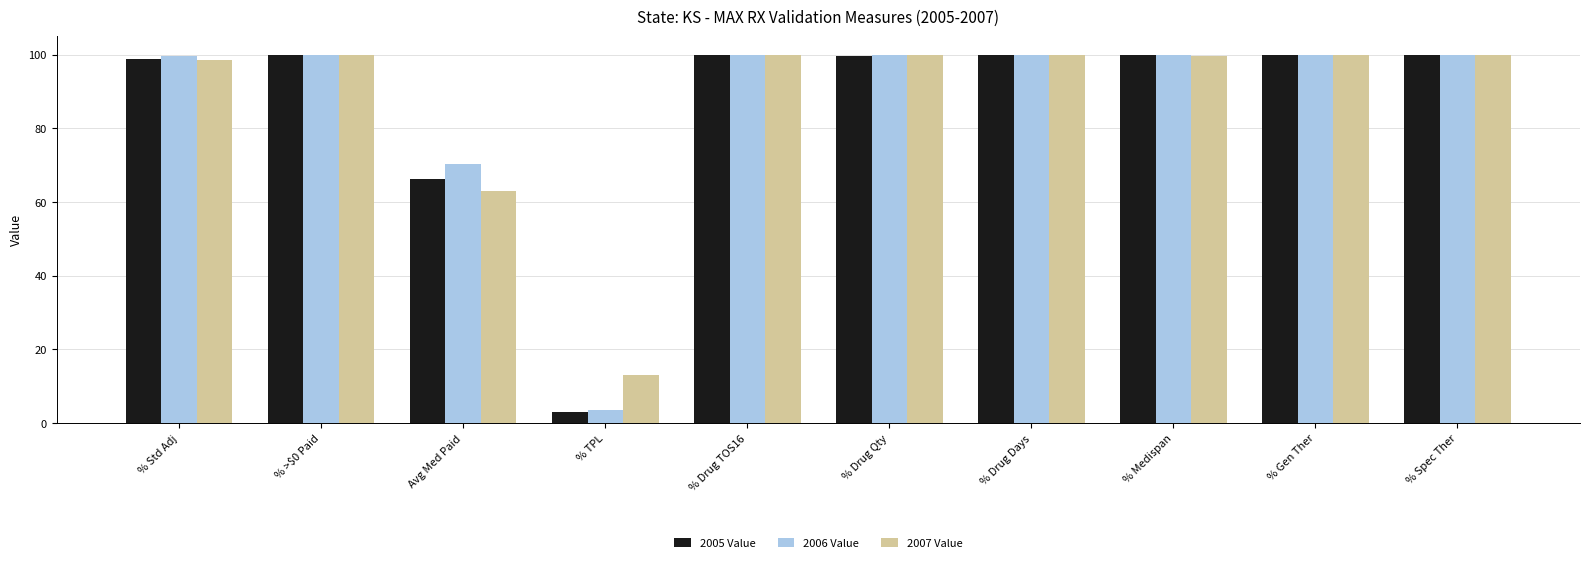

Which series changed the most between Avg Med Paid and % Drug Qty?

2007 Value